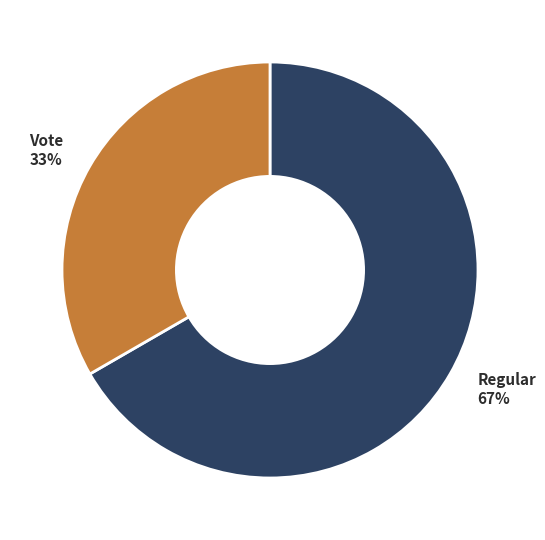

What is the smallest slice in the pie chart?

Vote